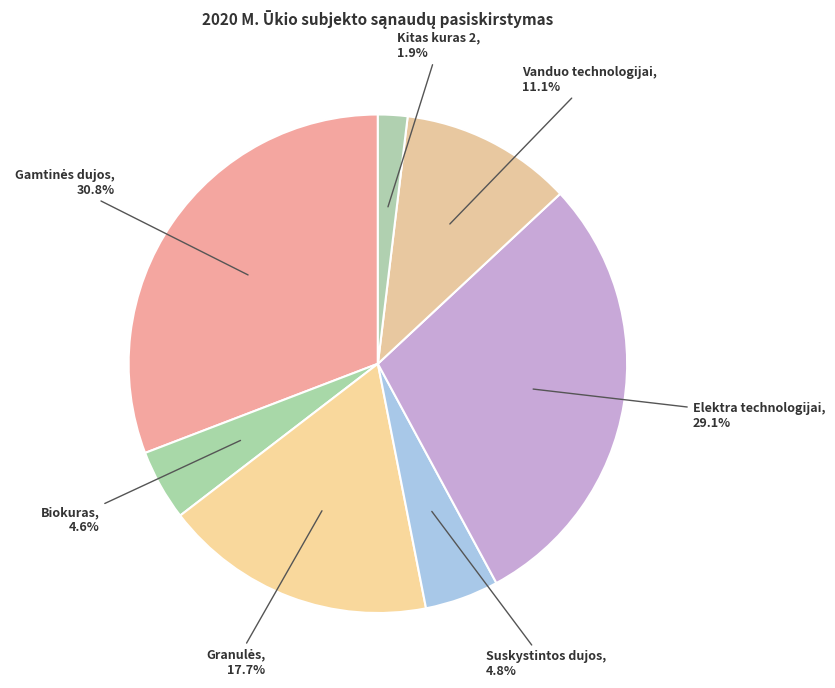

Which category has the smallest portion of the pie?

Kitas kuras 2